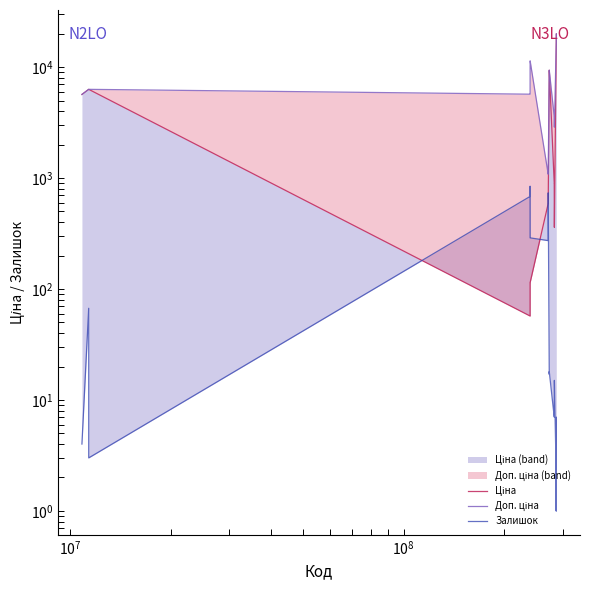

What is the sum of all Доп. ціна values?

200295.7